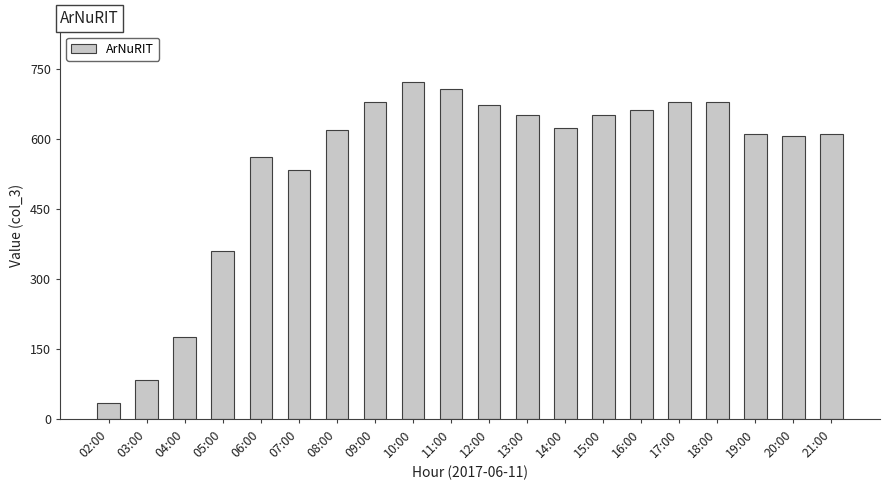

What is the label of the 6th bar from the right?

16:00